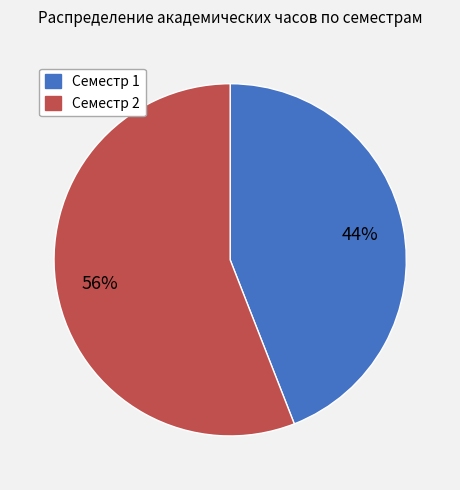

Which has a higher value, Семестр 2 or Семестр 1?

Семестр 2